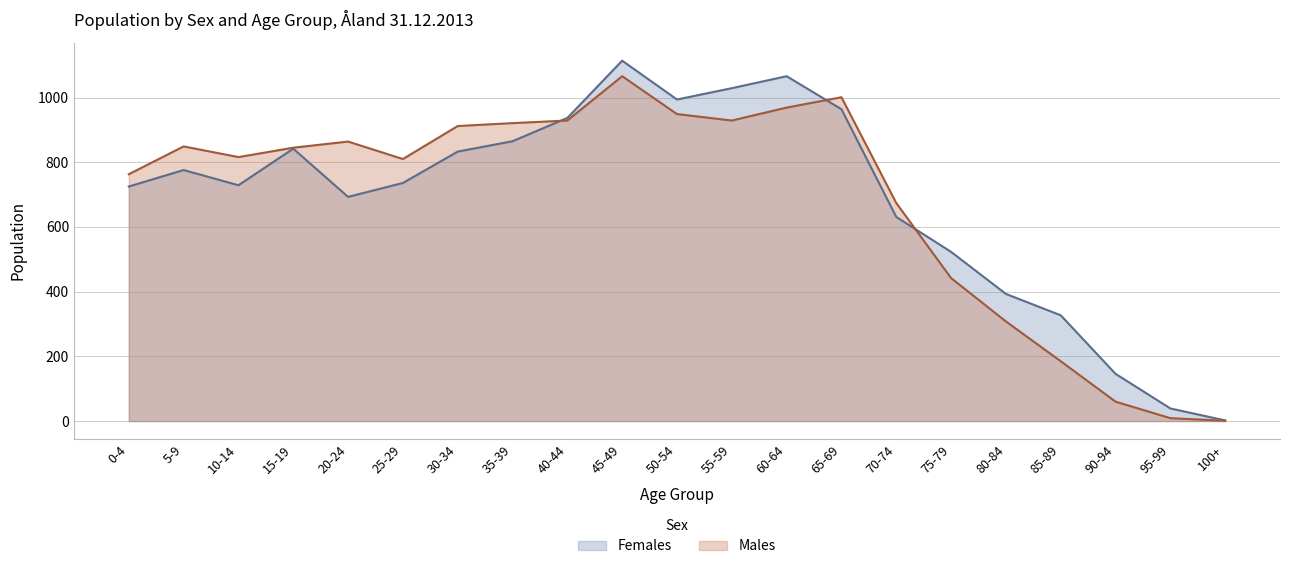

How many data points in Females are above 736?

10